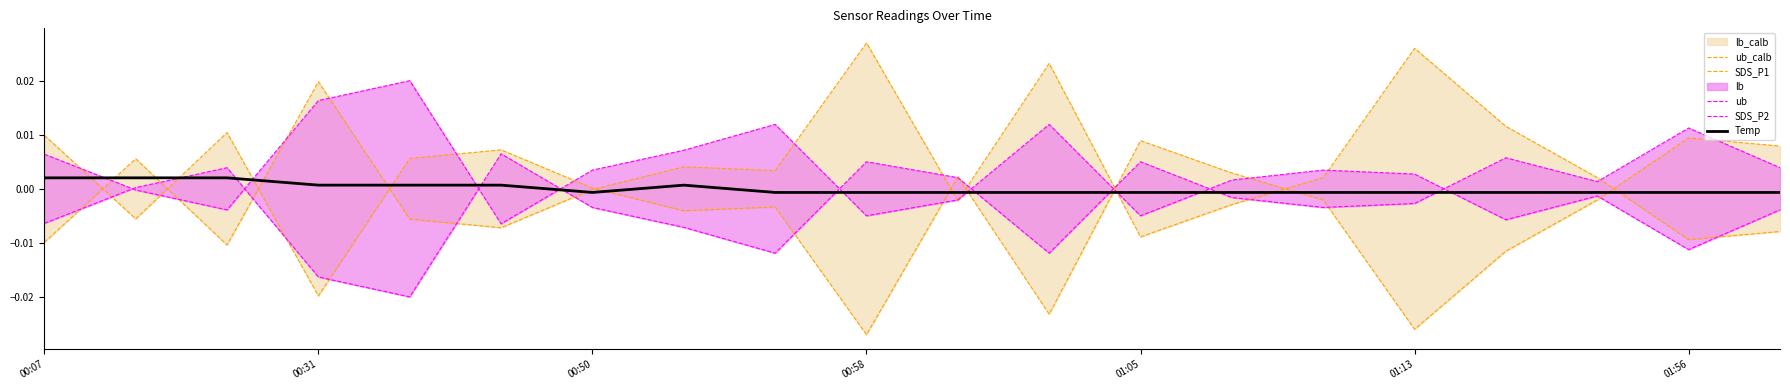

Rank the series by their average value, from lowest to highest.

lb_calb, lb, Temp, ub, ub_calb